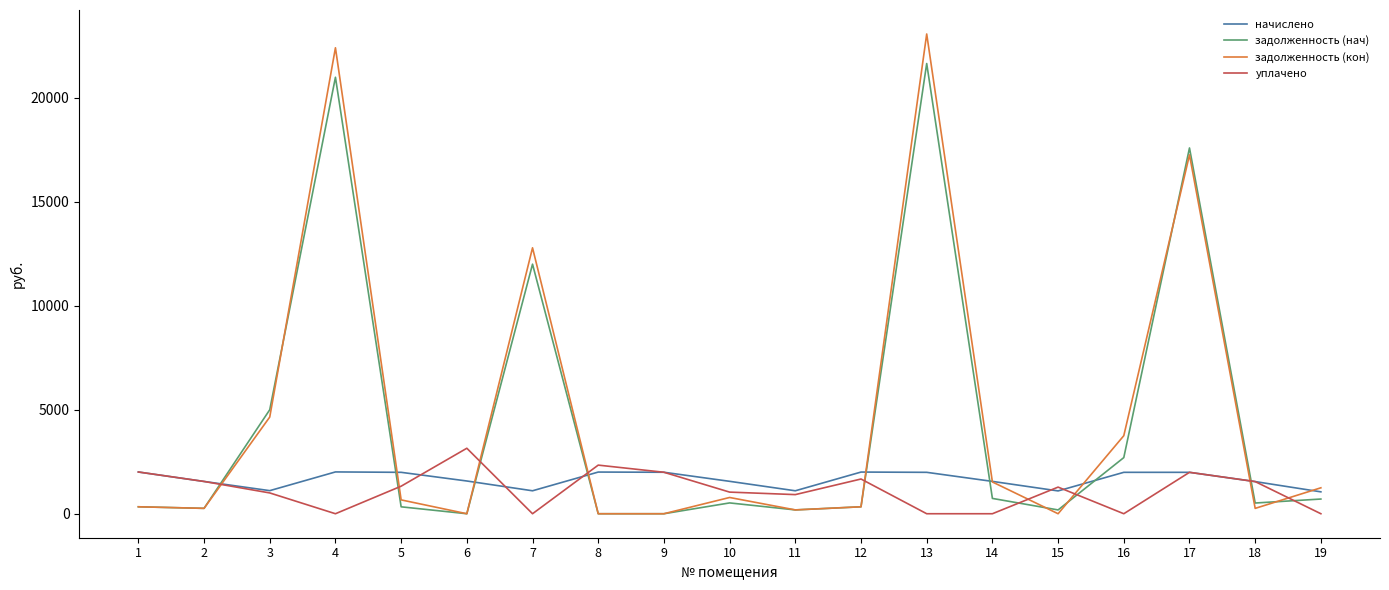

The value of задолженность (кон) at 9 is 14326.1. True or false?

False